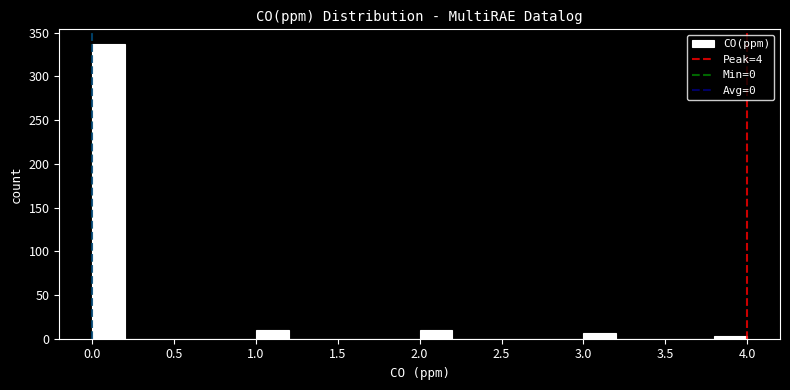

How tall is the bar that spans 1.0 to 1.2 on the x-axis? The values are not printed on the chart, so give them approximately, as read against the axis.

10